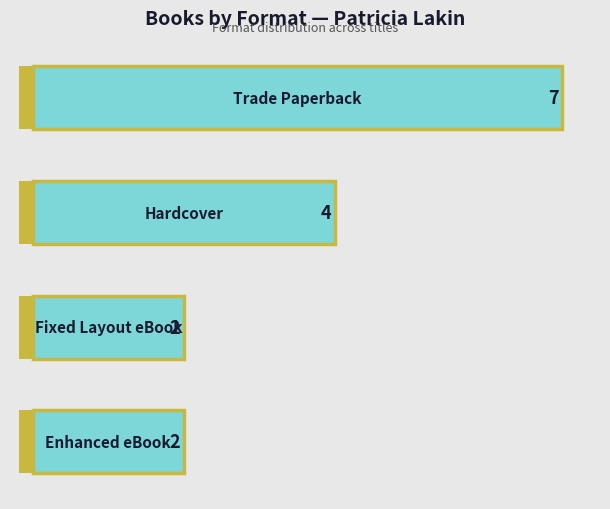

What is the value of the 4th bar from the left?

2